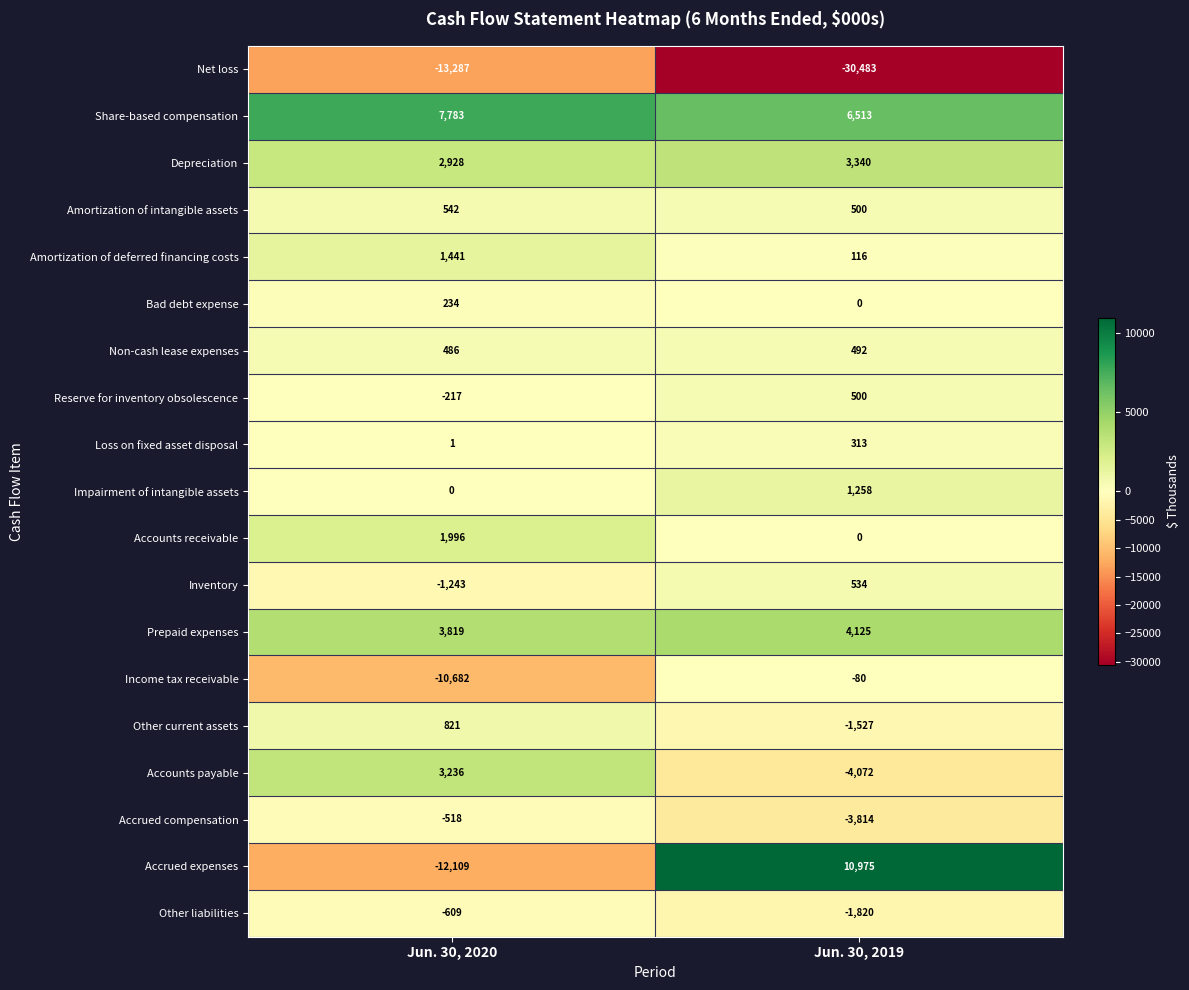

Is it true that Reserve for inventory obsolescence equals -300 at Jun. 30, 2020?

False